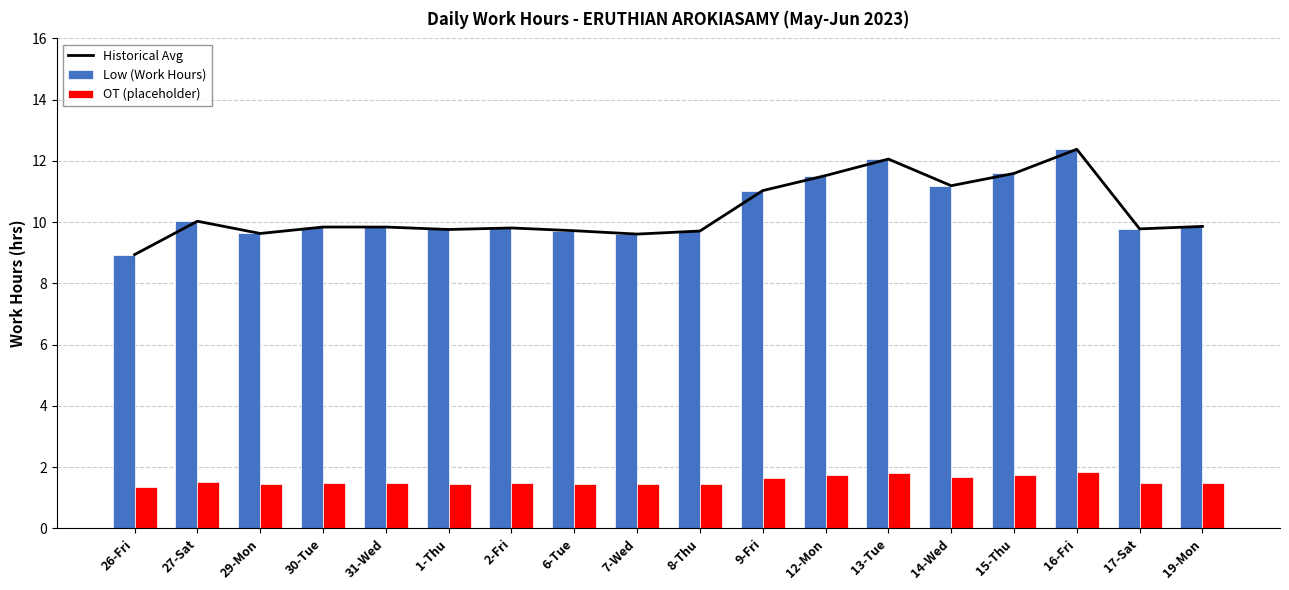

The OT (placeholder) series shows 0.5 at 13-Tue. True or false?

False